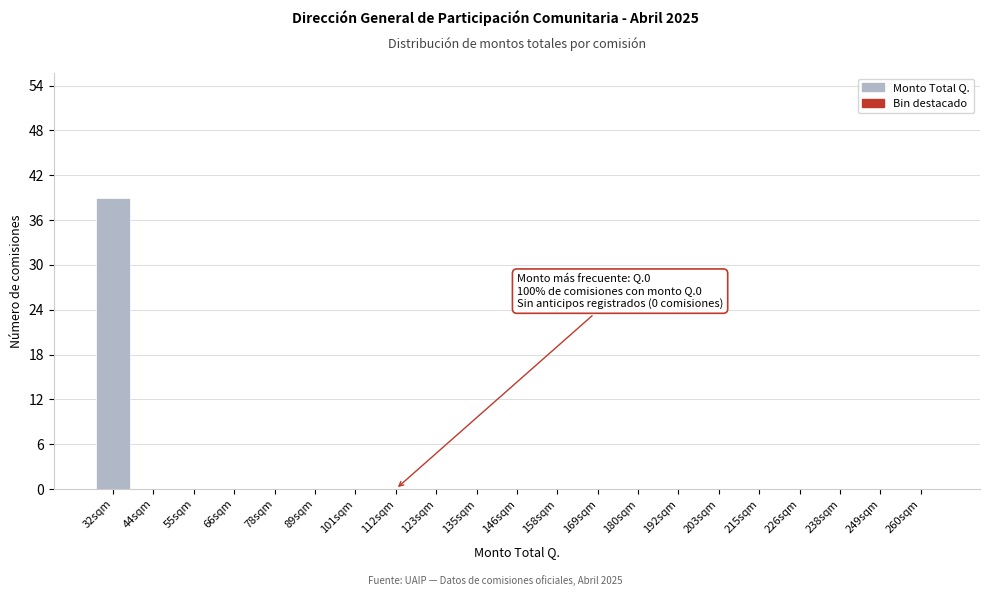

Reading left to right, what are all the values shown in this chart?

32sqm=39	44sqm=0	55sqm=0	66sqm=0	78sqm=0	89sqm=0	101sqm=0	112sqm=0	123sqm=0	135sqm=0	146sqm=0	158sqm=0	169sqm=0	180sqm=0	192sqm=0	203sqm=0	215sqm=0	226sqm=0	238sqm=0	249sqm=0	260sqm=0